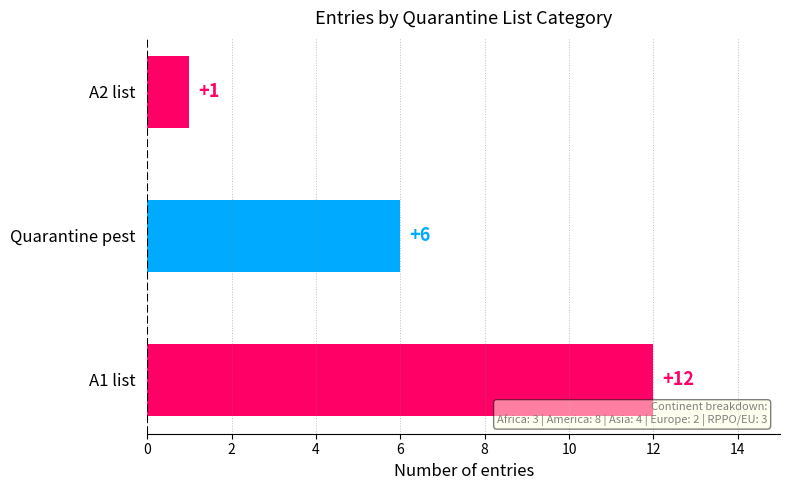

Count the values in the range 1 to 12.

3